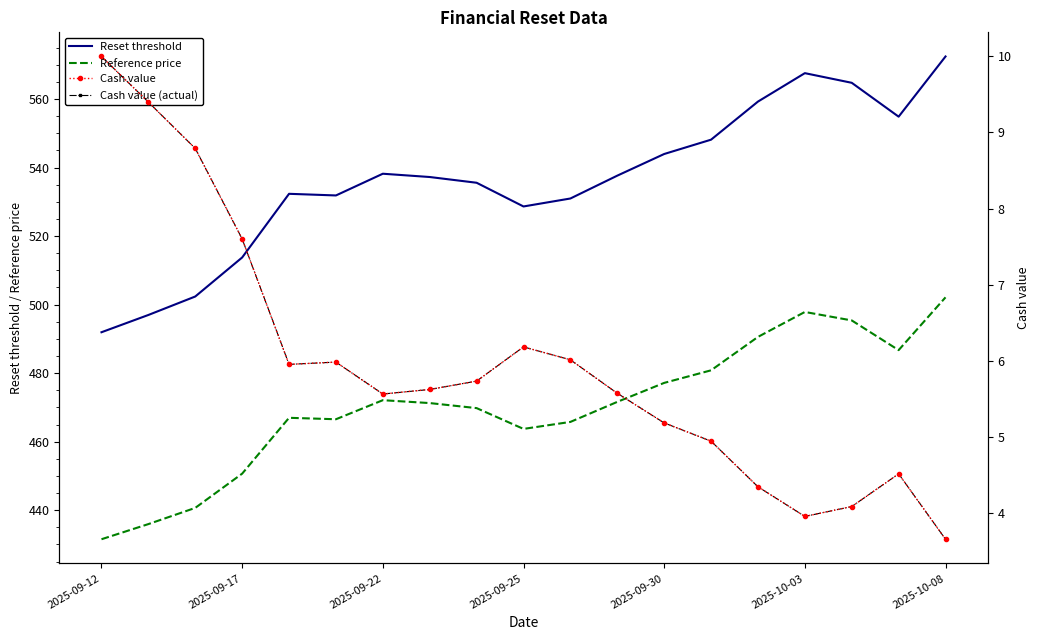

What is the lowest value of the Reference price series?

431.5